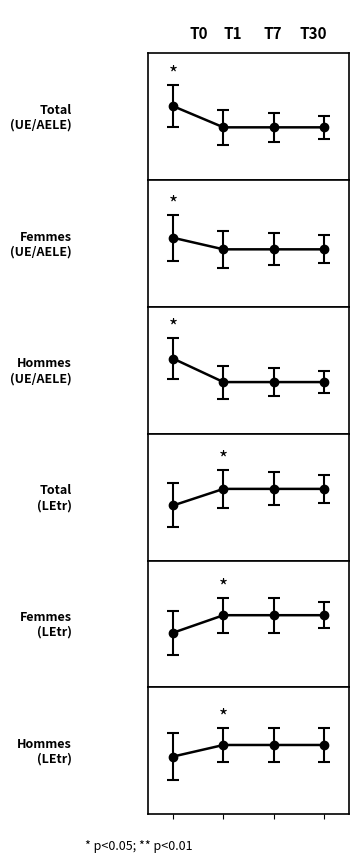

Reading left to right, what are all the values shown in this chart?

Total (UE/AELE): 7639	7617	7617	7617
Femmes (UE/AELE): 3483	3478	3478	3478
Hommes (UE/AELE): 4156	4139	4139	4139
Total (LEtr): 3086	3092	3092	3092
Femmes (LEtr): 1598	1602	1602	1602
Hommes (LEtr): 1488	1490	1490	1490